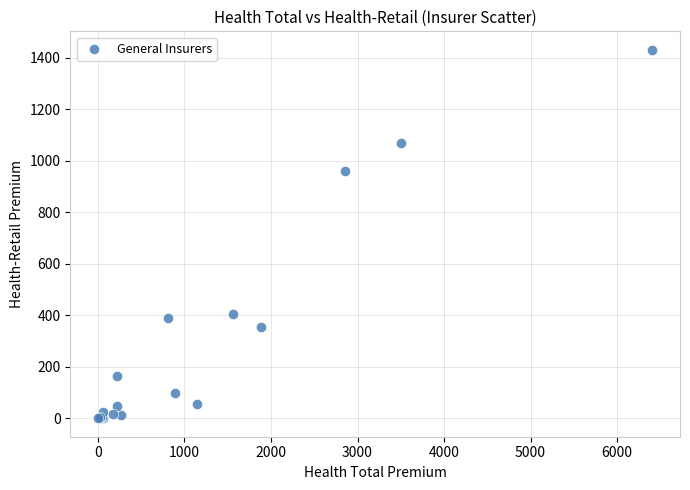

What Y value in the scatter plot is closest to 715?

959.8